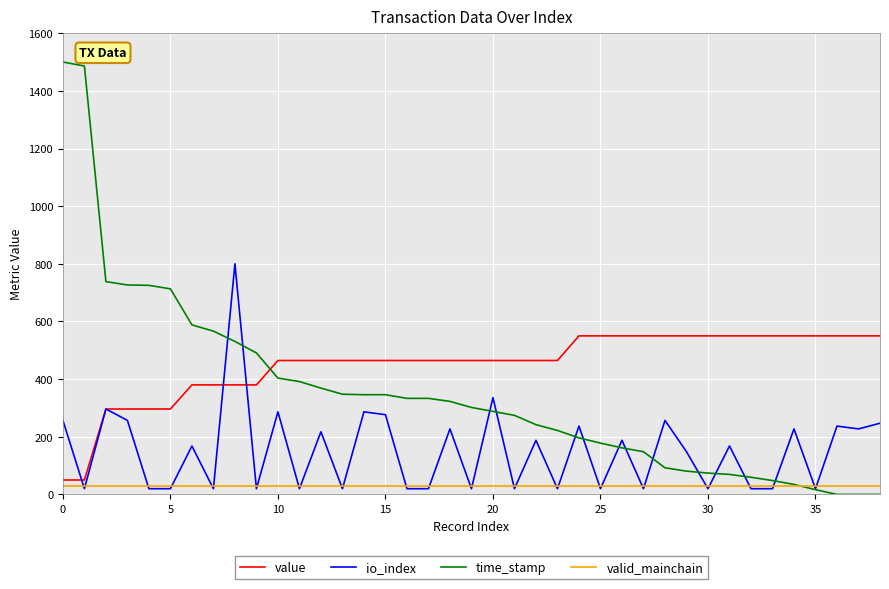

Which series has the largest total across all categories?

value